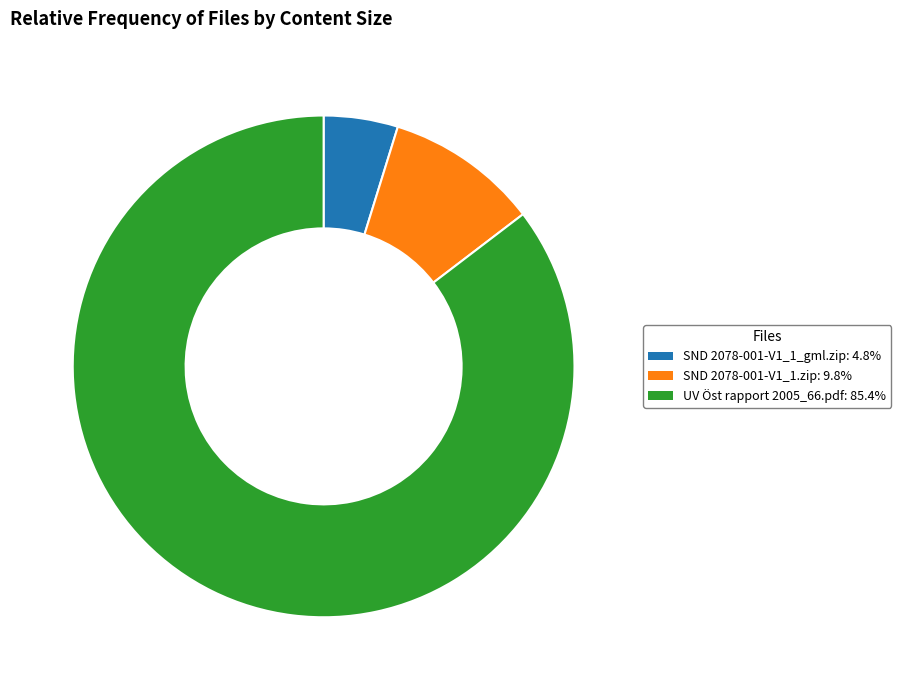

Rank the categories by value from highest to lowest.

UV Öst rapport 2005_66.pdf, SND 2078-001-V1_1.zip, SND 2078-001-V1_1_gml.zip